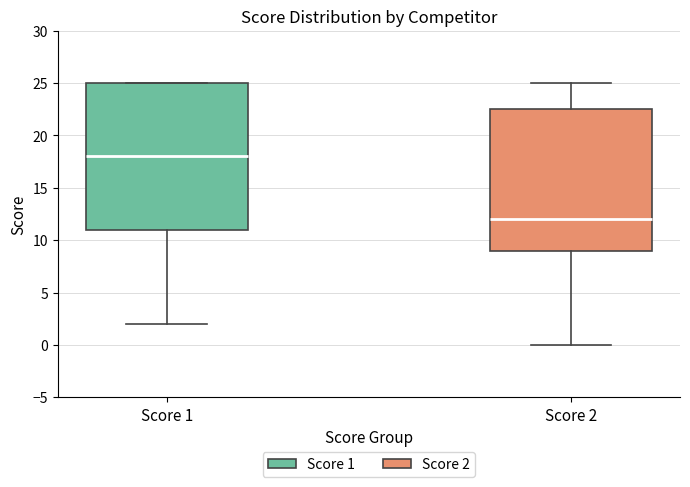

Where does the lower whisker of the box for Score 1 end on the y-axis? The values are not printed on the chart, so give them approximately, as read against the axis.

2.0